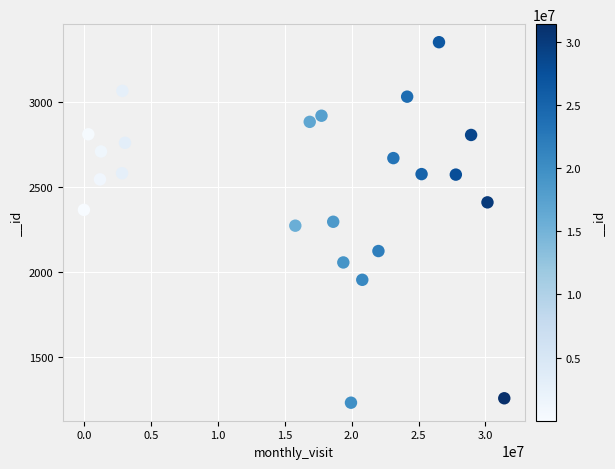

What is the range of Y values (max minus min)?

2118